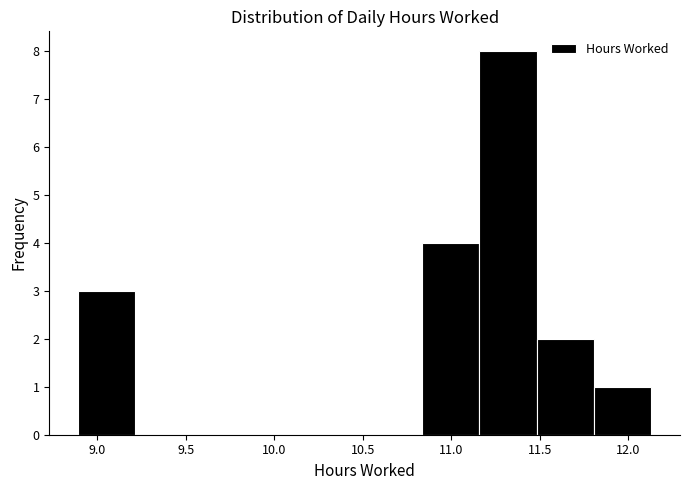

Reading left to right, transcribe this chart: for each bar, give the range it covers on the x-axis and its height. Neither the bar edges nor the heights are printed on the chart, so give them approximately, as read against the axes.

8.90 to 9.20: 3
9.20 to 9.55: 0
9.55 to 9.85: 0
9.85 to 10.20: 0
10.20 to 10.50: 0
10.50 to 10.85: 0
10.85 to 11.15: 4
11.15 to 11.50: 8
11.50 to 11.80: 2
11.80 to 12.15: 1